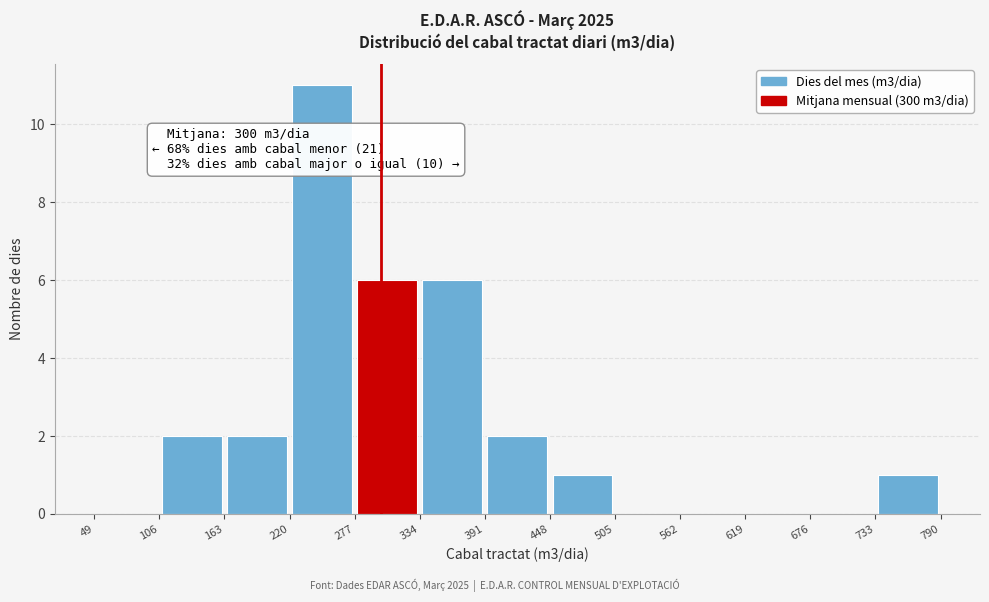

Which range on the x-axis has the tallest bar?

220 to 277